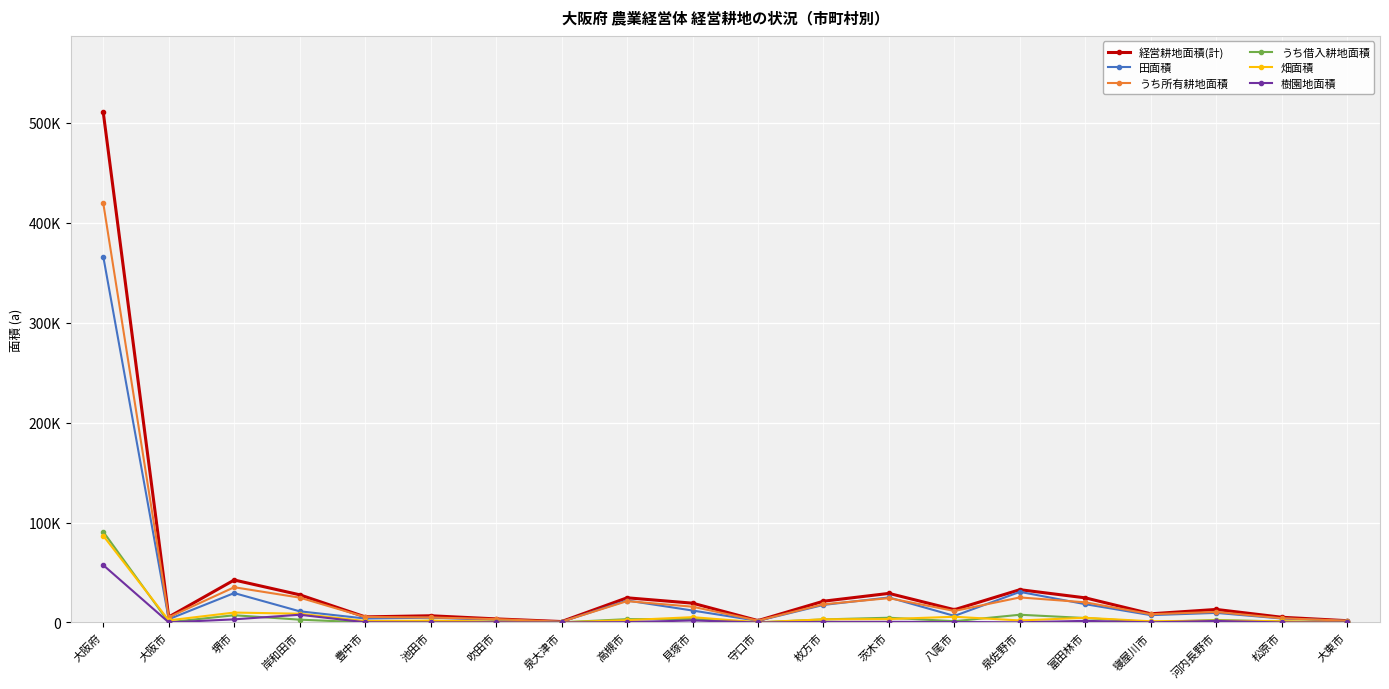

How many categories are shown in the chart?

20